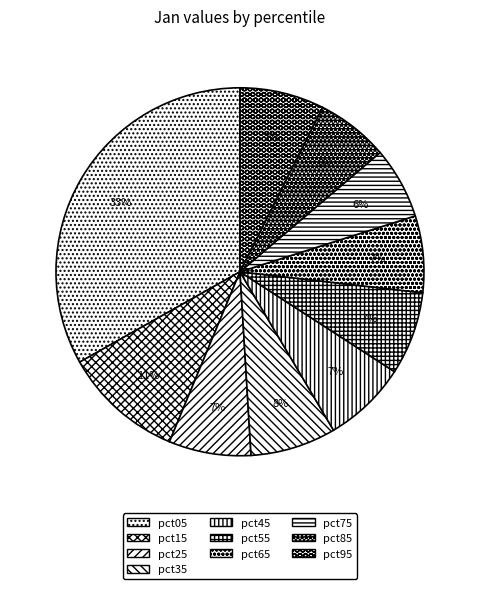

Count the number of slices in the pie.

10